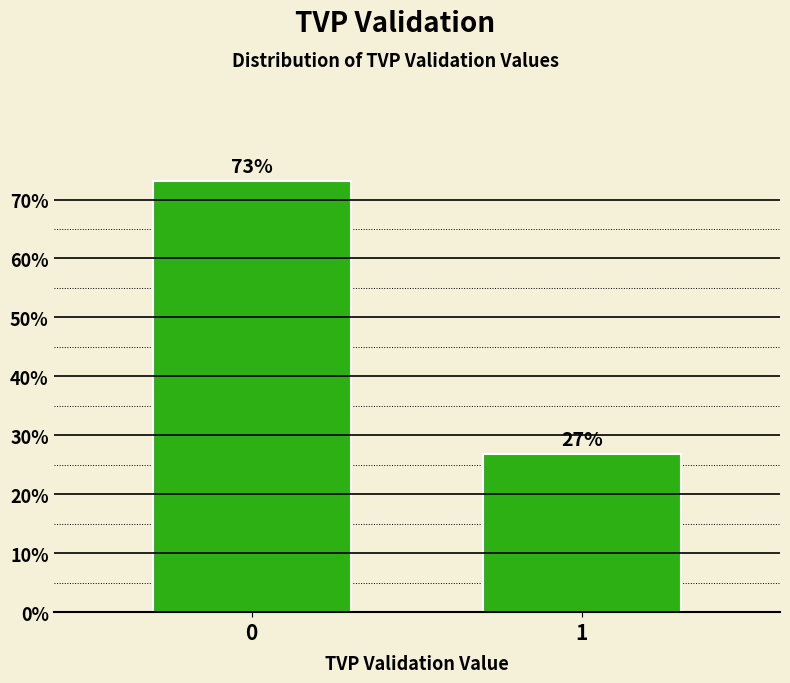

List the labels in order of value, smallest first.

1, 0